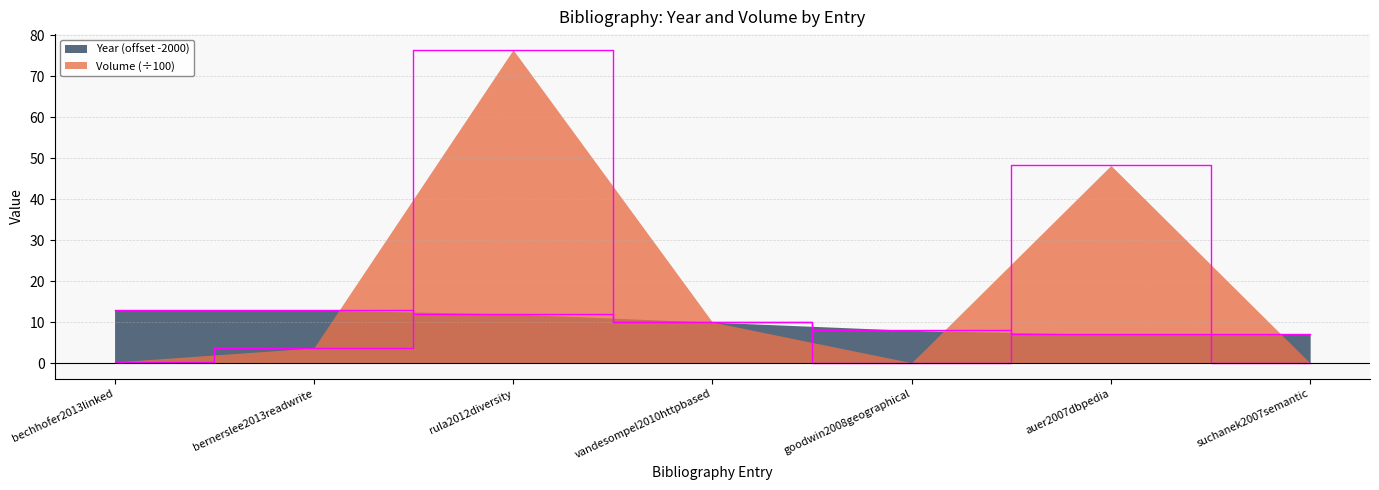

Rank the categories by Year value from highest to lowest.

bechhofer2013linked, bernerslee2013readwrite, rula2012diversity, vandesompel2010httpbased, goodwin2008geographical, auer2007dbpedia, suchanek2007semantic